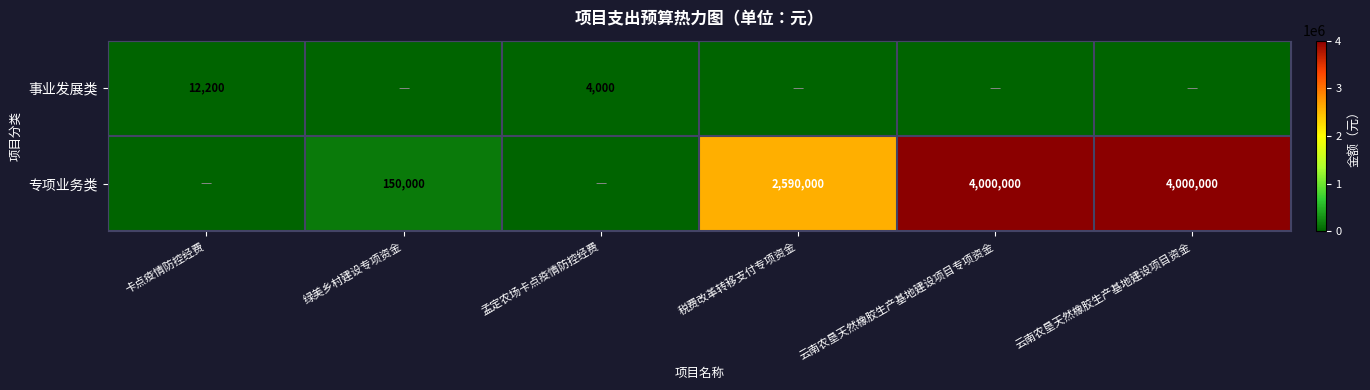

The value of 事业发展类 at 卡点疫情防控经费 is 3955. True or false?

False